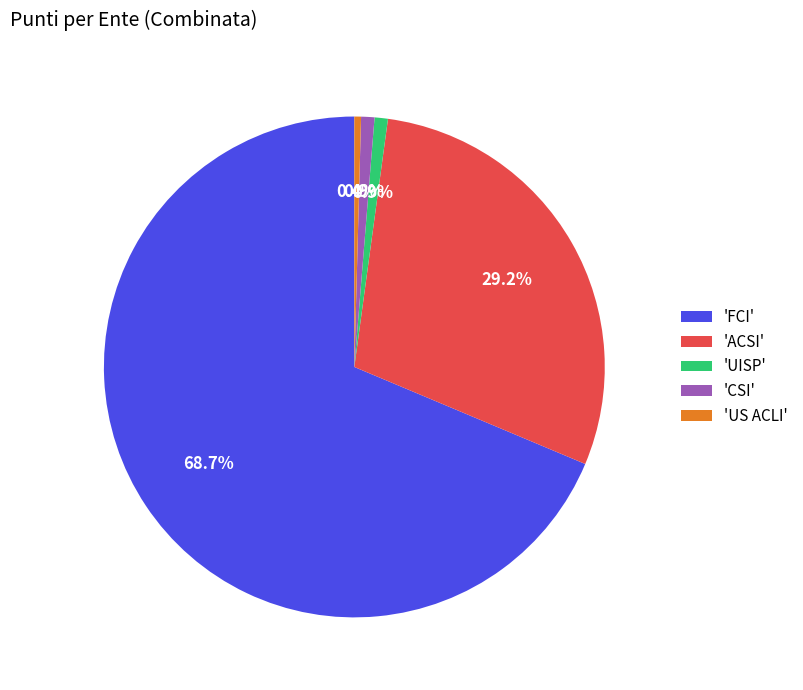

Which slice is the largest?

'FCI'